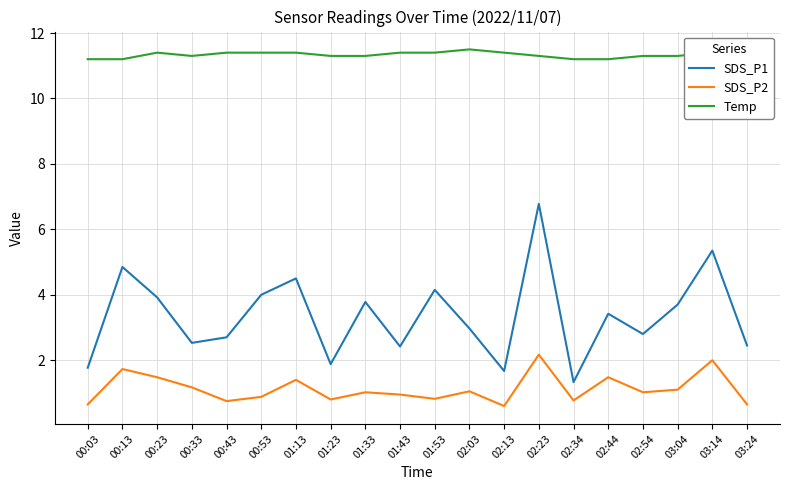

Which series has the widest spread of values?

SDS_P1